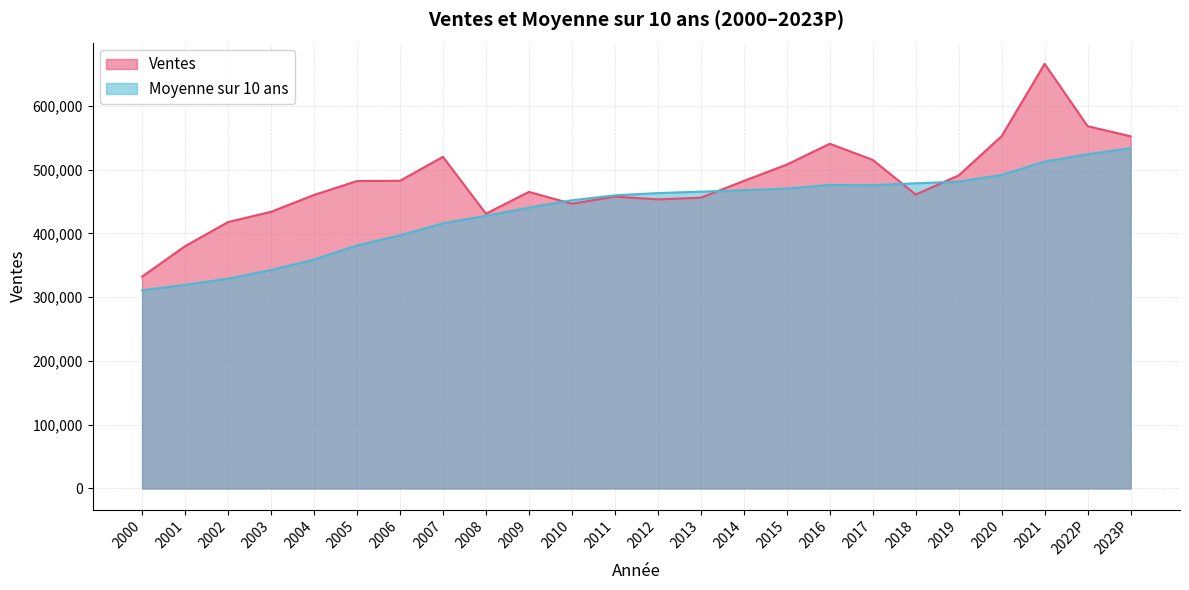

How many values in the Ventes series are below 482233?

12